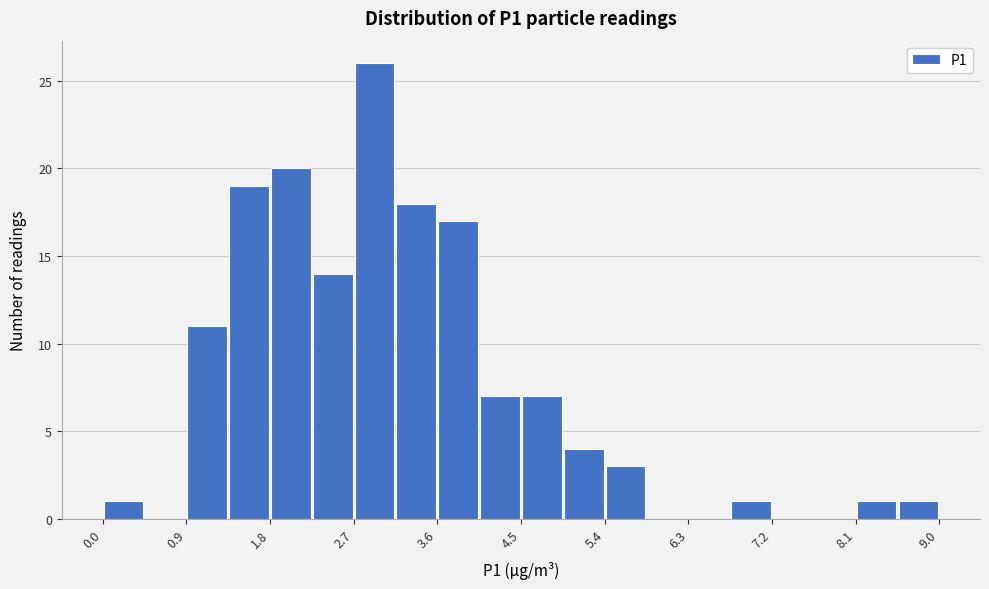

Over which range of the x-axis is the bar tallest?

2.70 to 3.15